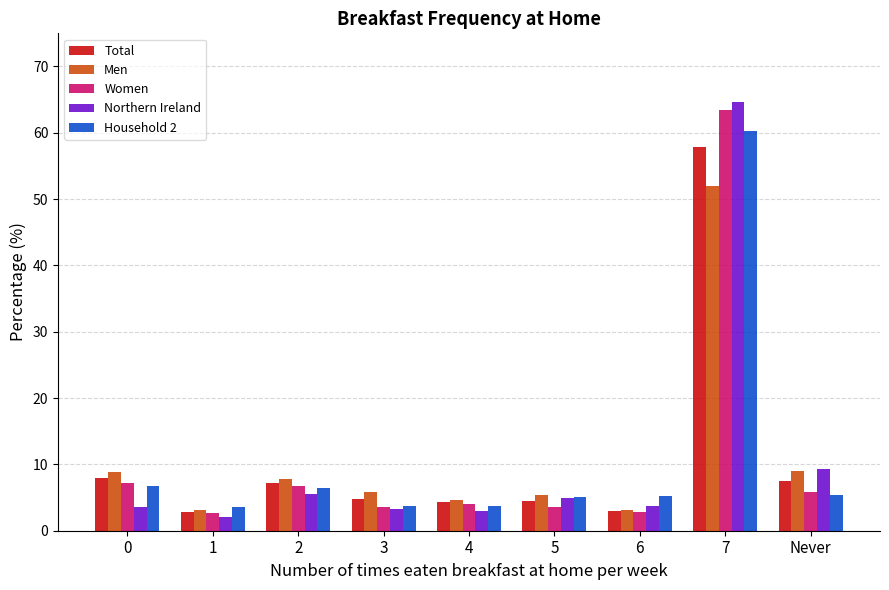

Is it true that Household 2 equals 2.3 at 6?

False